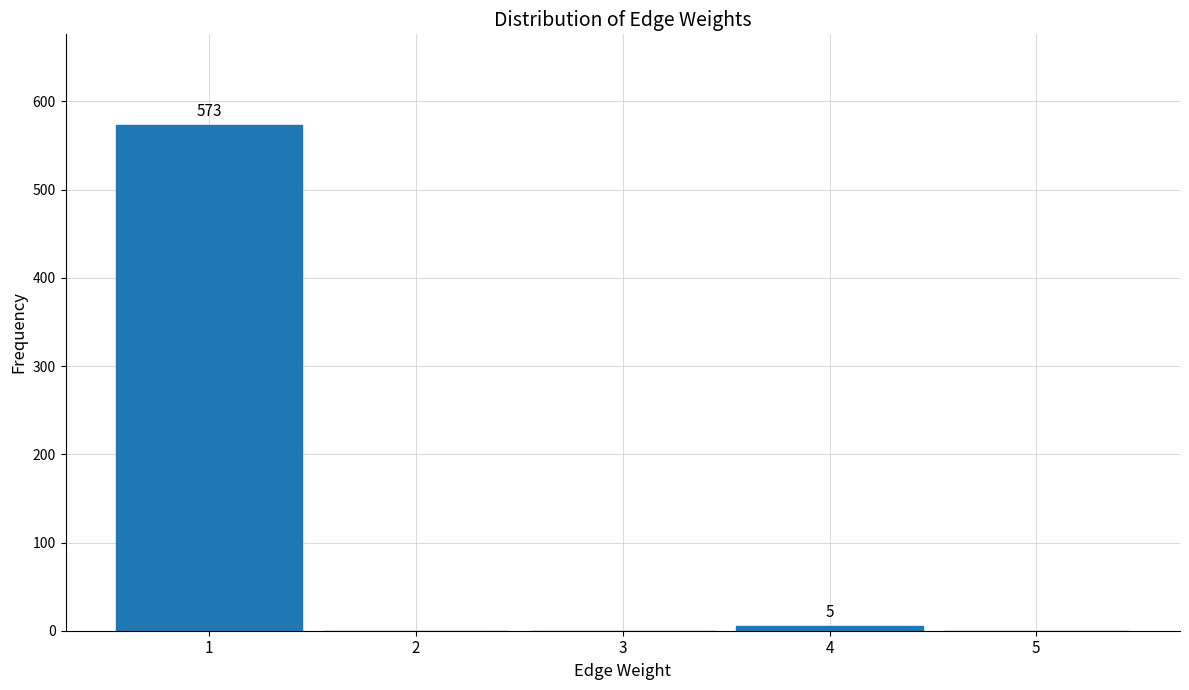

Over which range of the x-axis is the bar tallest?

0.5 to 1.5